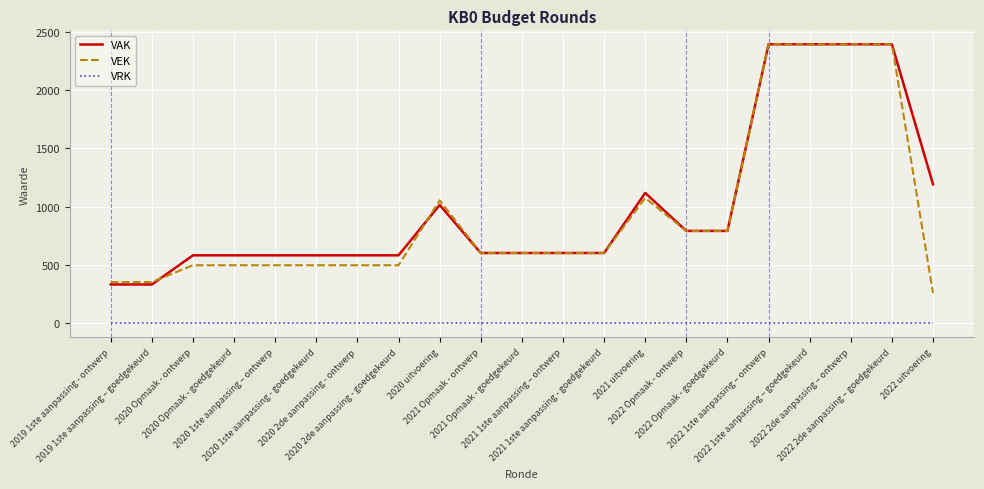

Is it true that VEK equals 2393 at 2022 1ste aanpassing – goedgekeurd?

True